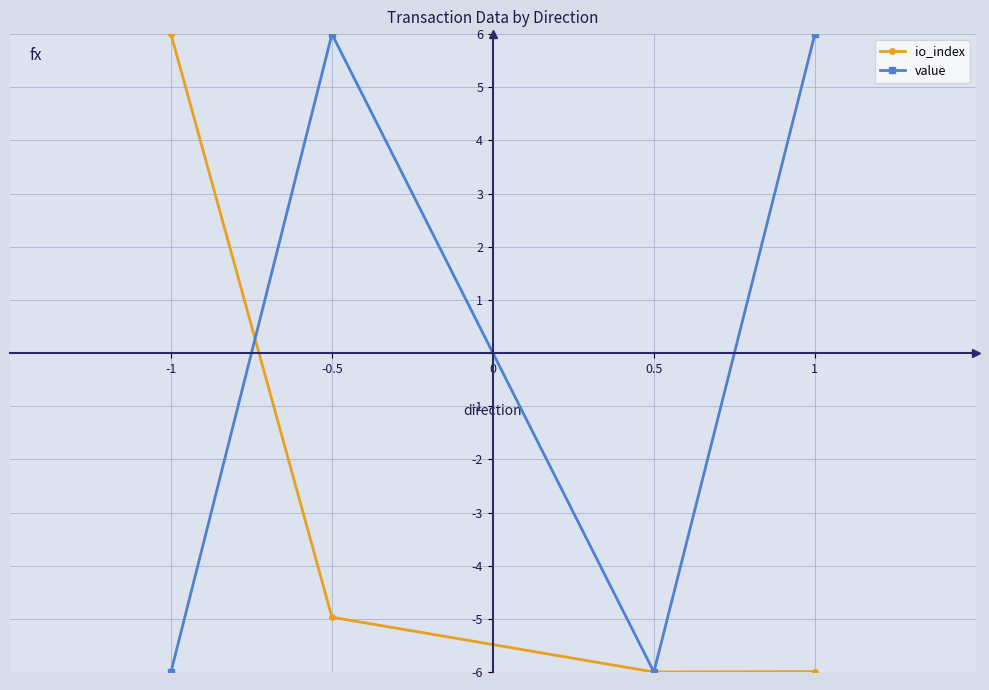

List the series in order of their overall mean, highest first.

value, io_index